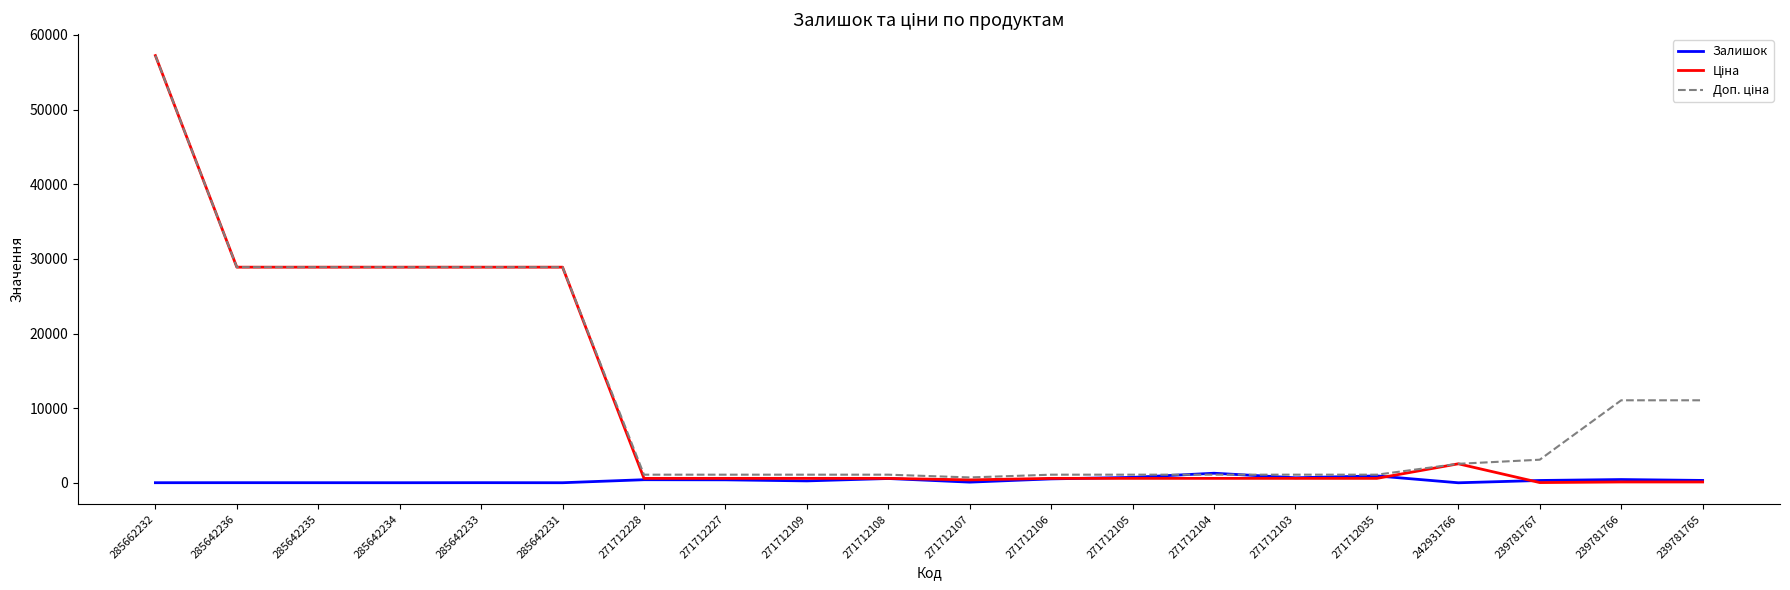

Which label corresponds to the largest value in the chart?

285662232